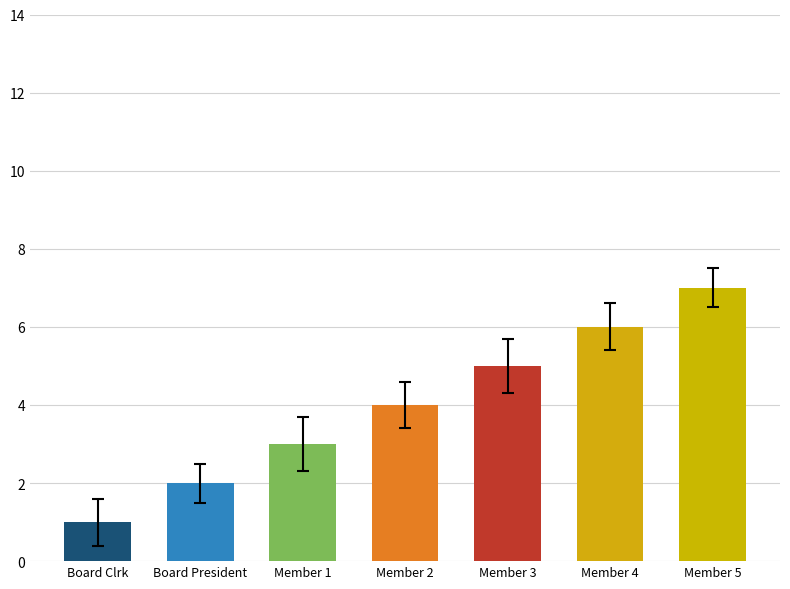

What is the difference between the values at Member 3 and Board Clrk?

4